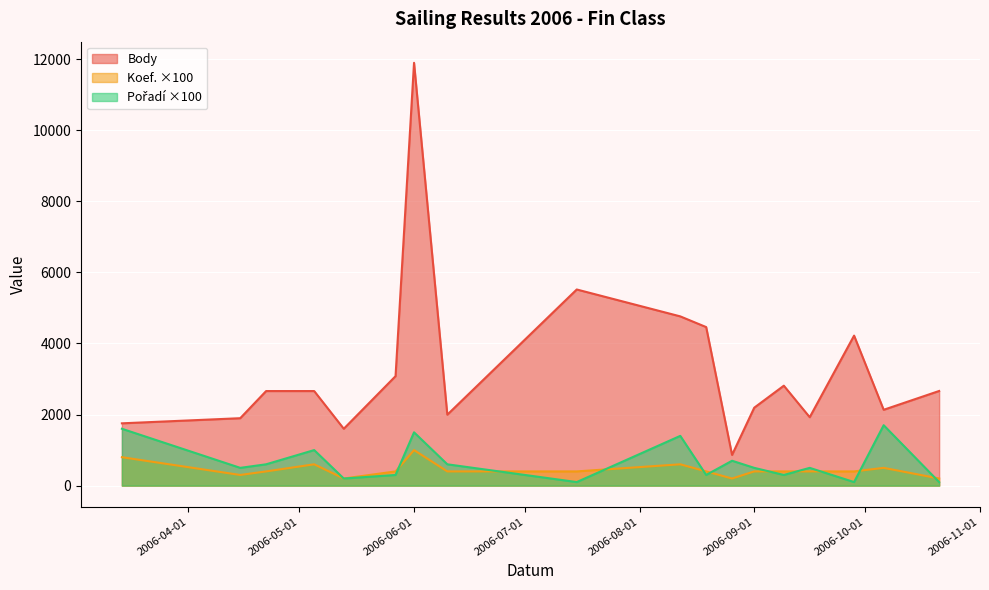

What is the approximate value of Body at 2006-10-06, to the nearest 10?

2130